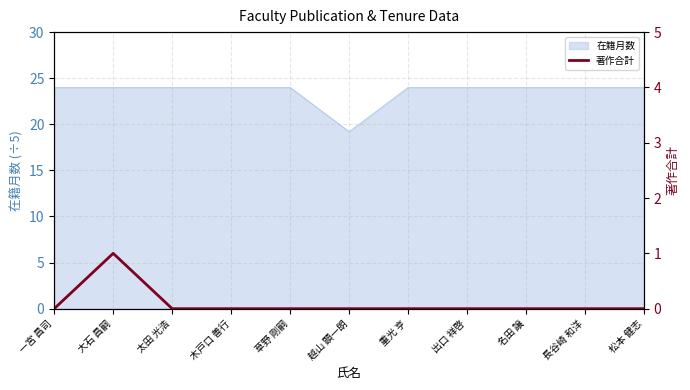

How many values are above zero?

1